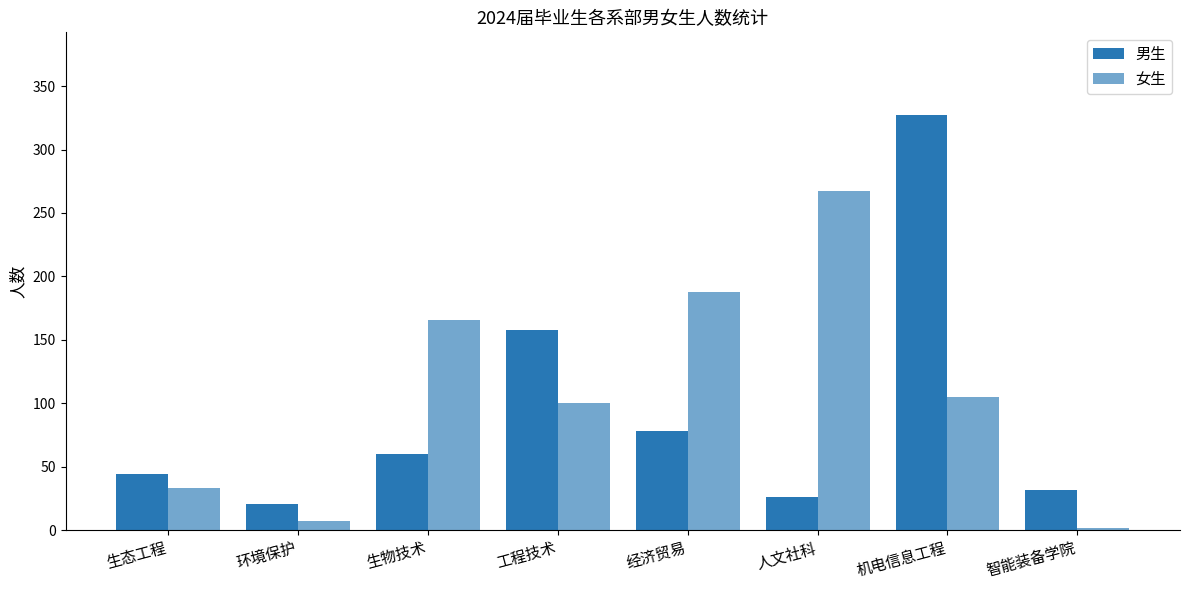

How many bars are there in total?

16